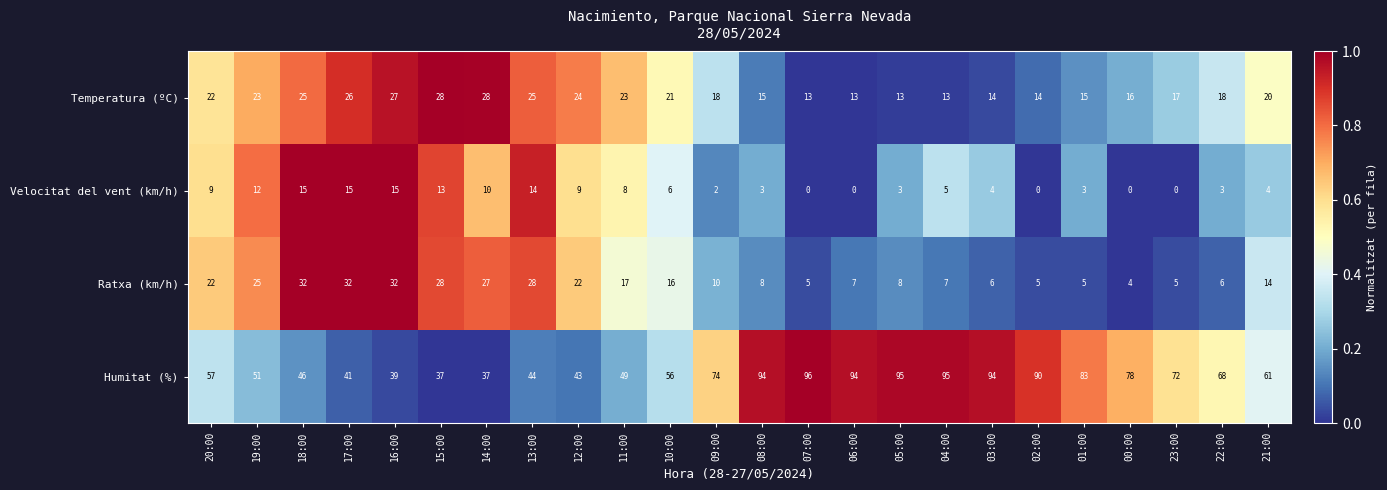

Is the value of Ratxa (km/h) at 20:00 greater than the value of Temperatura (ºC) at 02:00?

Yes